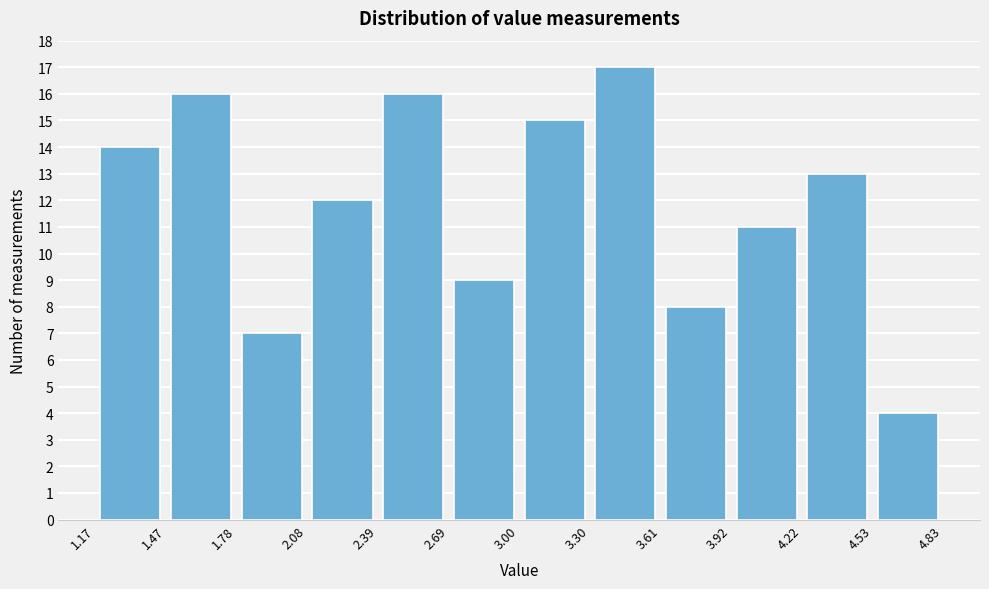

What is the height of the bar covering 2.69 to 3.00 on the x-axis? The values are not printed on the chart, so give them approximately, as read against the axis.

9